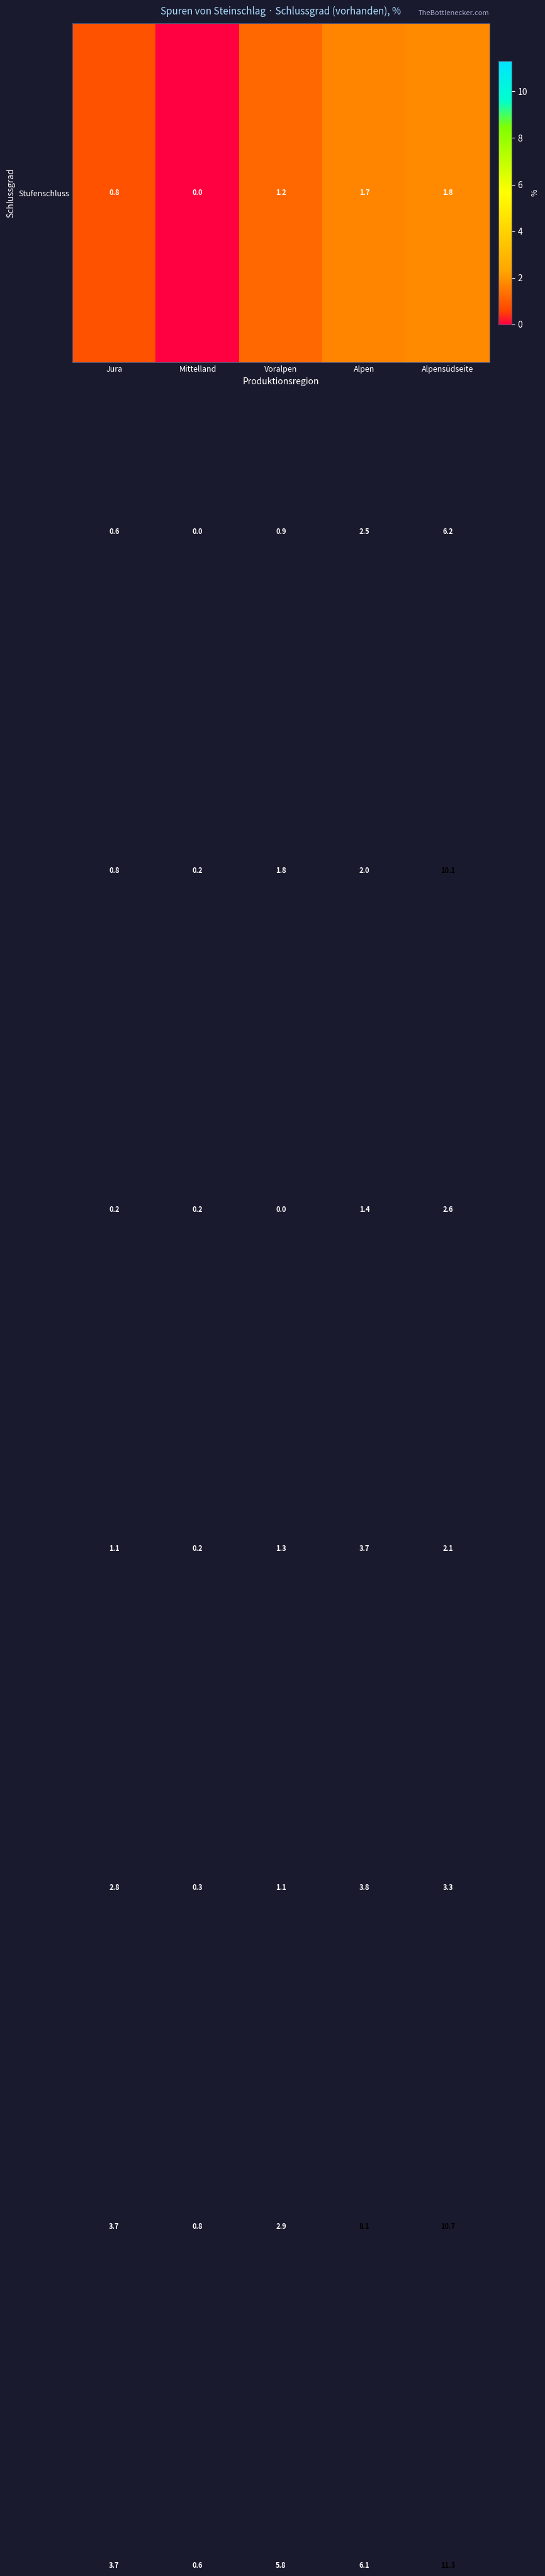

What is the spread (max minus min) of values at Mittelland?

0.8